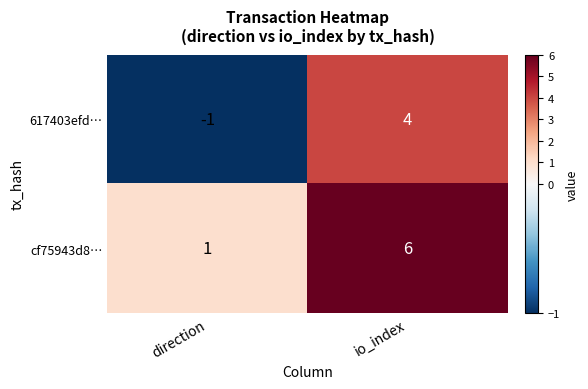

The value of cf75943d8… at io_index is 1. True or false?

False